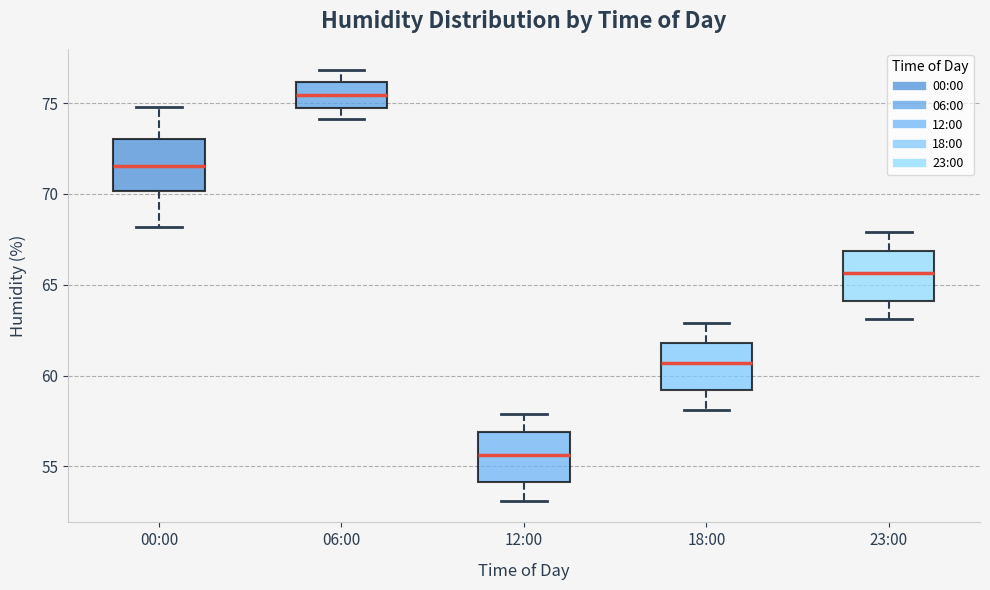

Where is the upper edge of the box for 00:00 on the y-axis? The values are not printed on the chart, so give them approximately, as read against the axis.

73.0